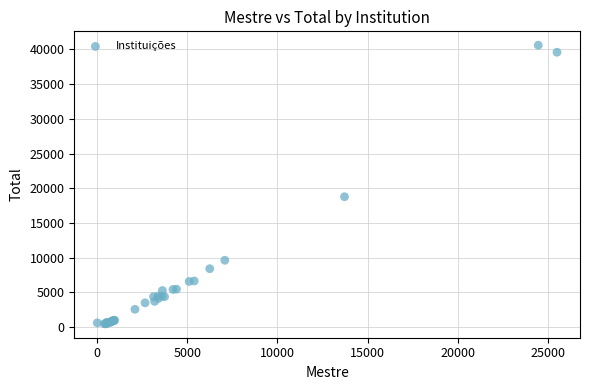

What Y value in the scatter plot is closest to 20535?

18780